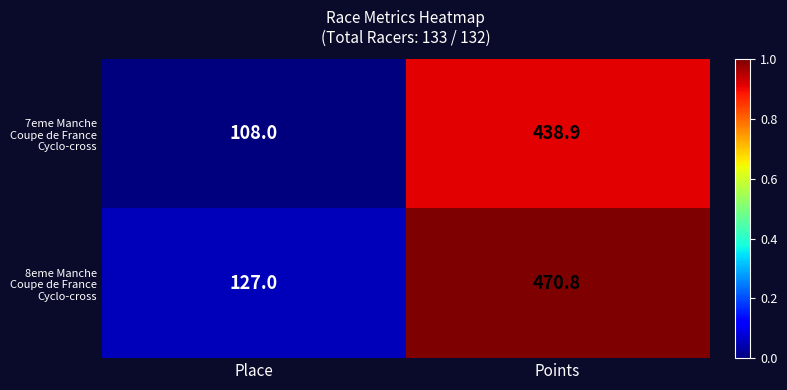

At which category is the sum across all series the highest?

Points